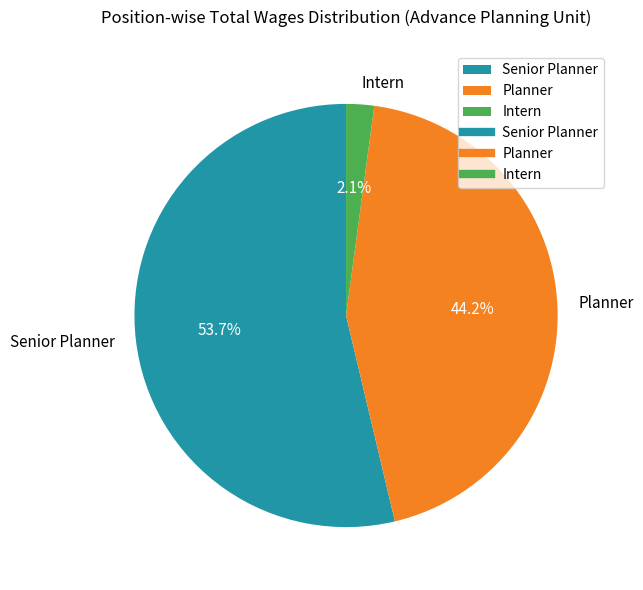

Between Intern and Planner, which is larger?

Planner